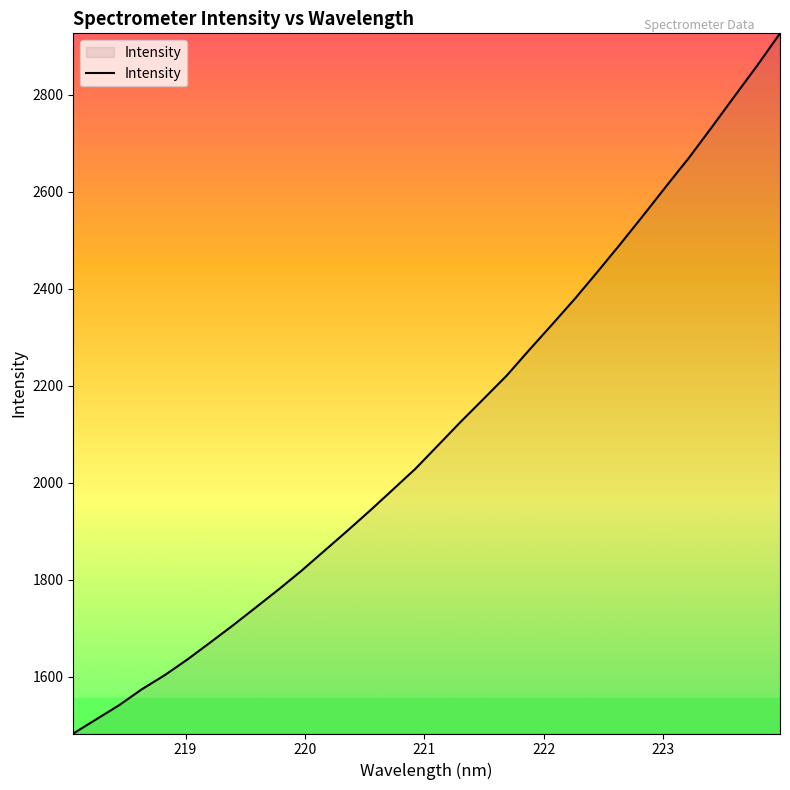

Reading right to left, transcribe all the data shown in this chart.

2926.1	2859.8	2796.3	2732.4	2669.6	2610.8	2551.2	2492.6	2435.4	2379.4	2326.4	2274.1	2220.7	2173.3	2126.3	2077.5	2028.9	1985.5	1942.3	1900.4	1859.5	1818.6	1780.1	1743.0	1706.2	1670.7	1635.7	1603.2	1574.3	1541.2	1512.2	1483.2